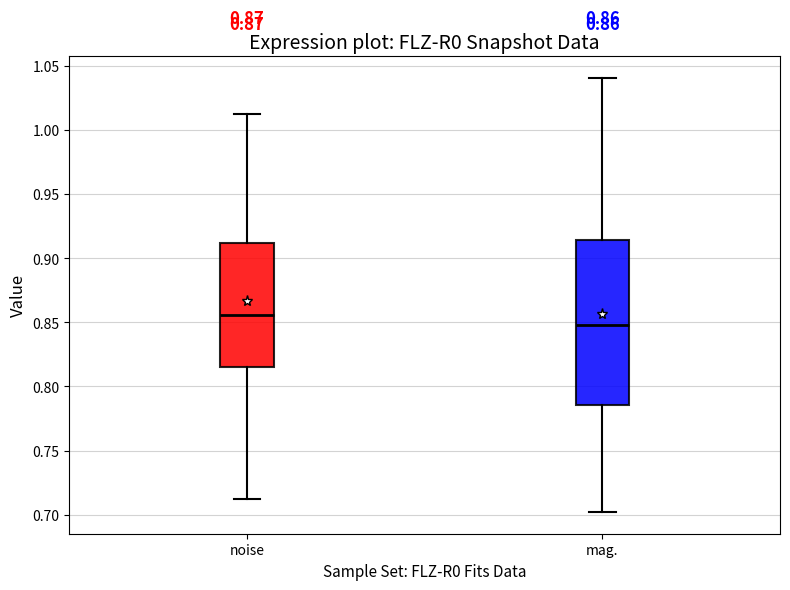

Which box's median line is the lowest?

mag.